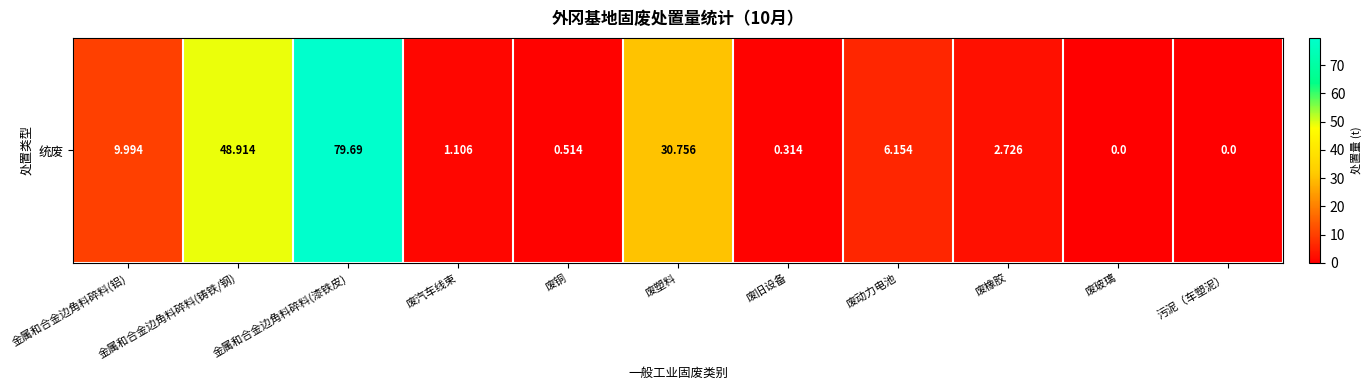

True or false: the data shows 25.2 at 废玻璃.

False